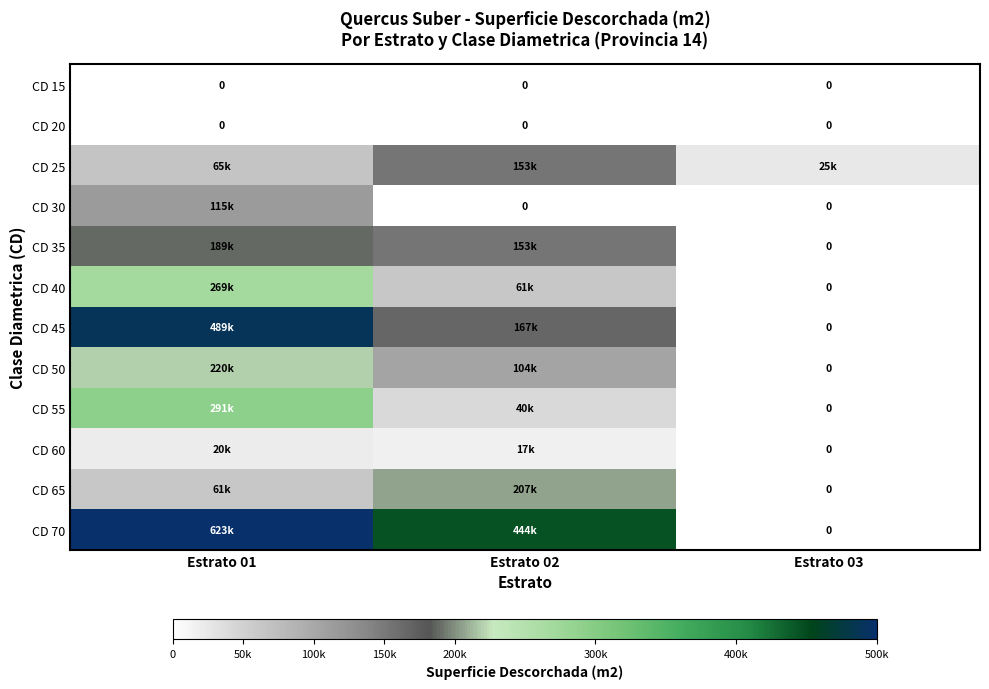

The value of CD 40 at Estrato 03 is 0.0. True or false?

True